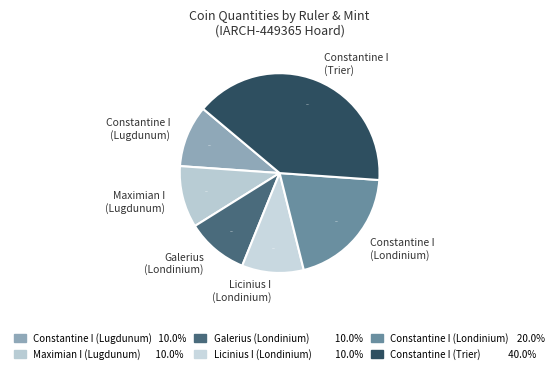

Which category has the biggest portion of the pie?

Constantine I (Trier)